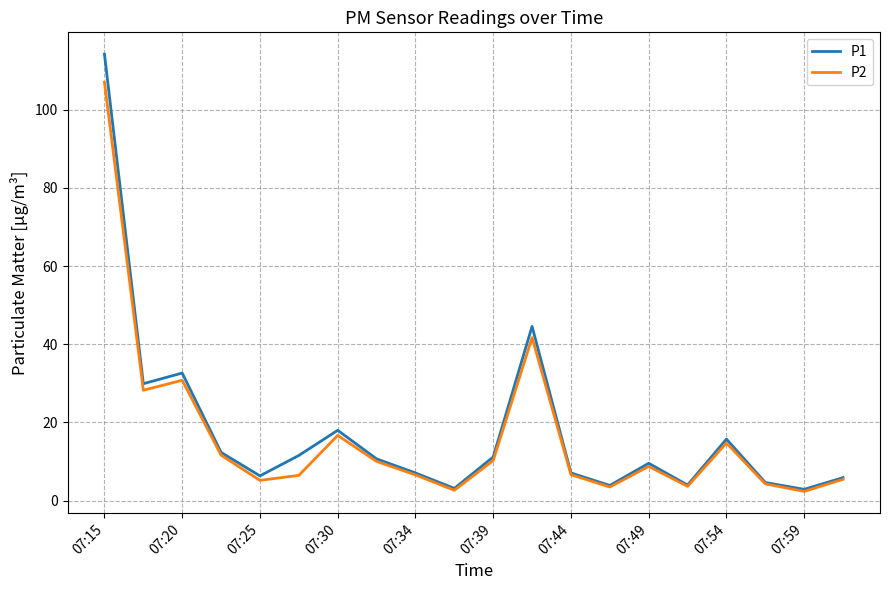

What is the maximum value shown in the chart?

114.2